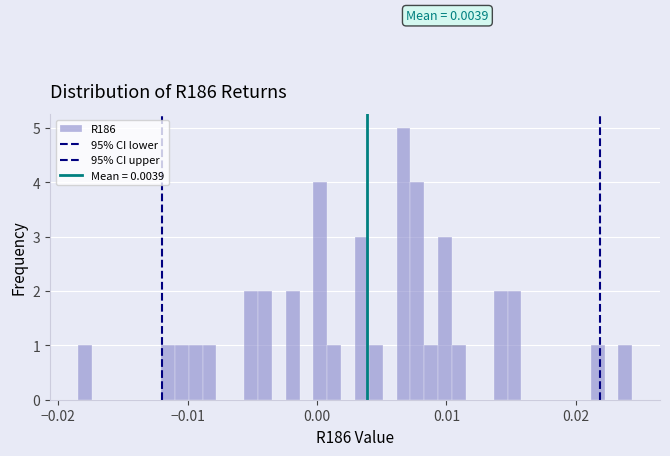

Read against the x-axis, roughly where is the centre of the tallest bar?

0.007